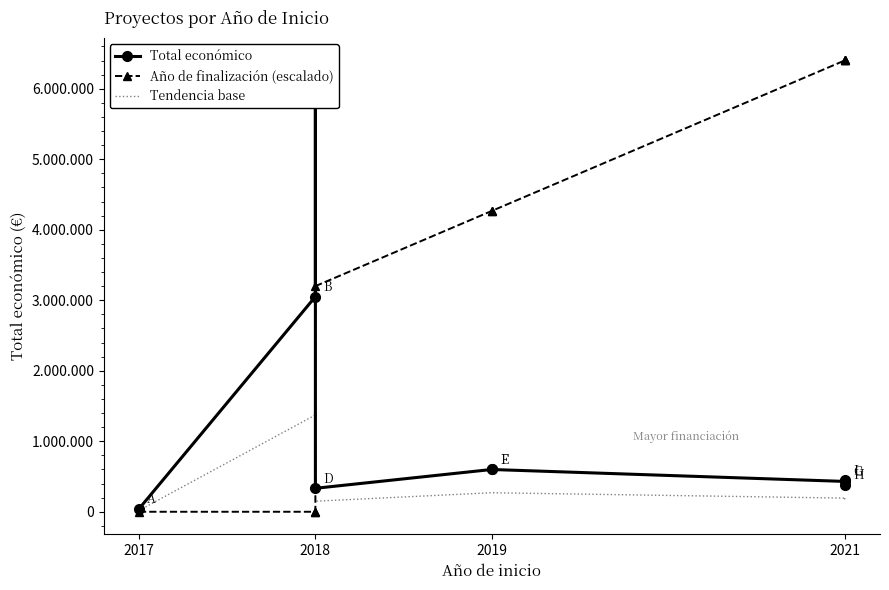

Is the value of Tendencia base at 2021 greater than the value of Año de finalización (escalado) at 2021?

No